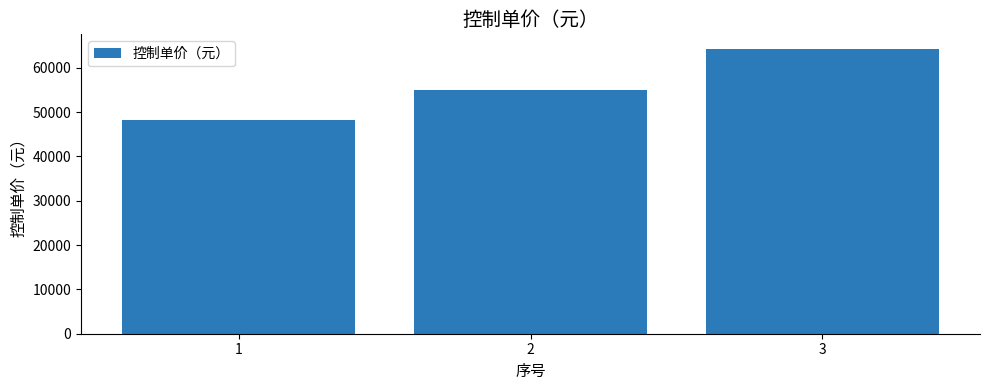

The chart shows a value of 84976.0 at 3. True or false?

False